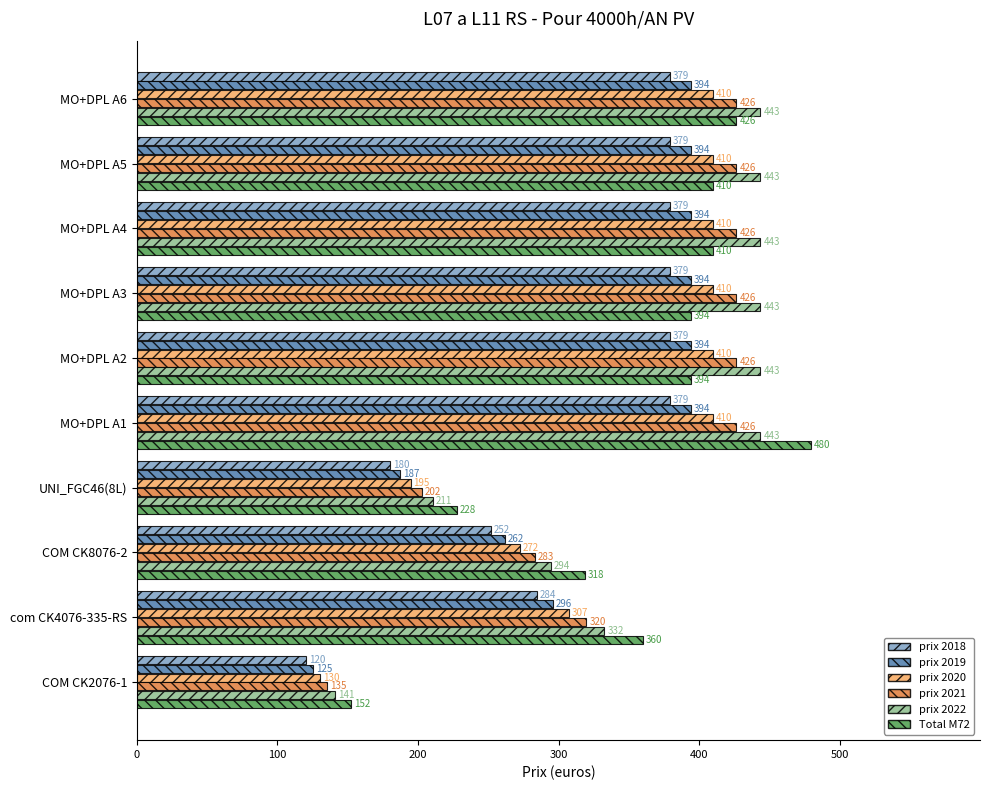

At how many categories does at least one series exceed 202?

9